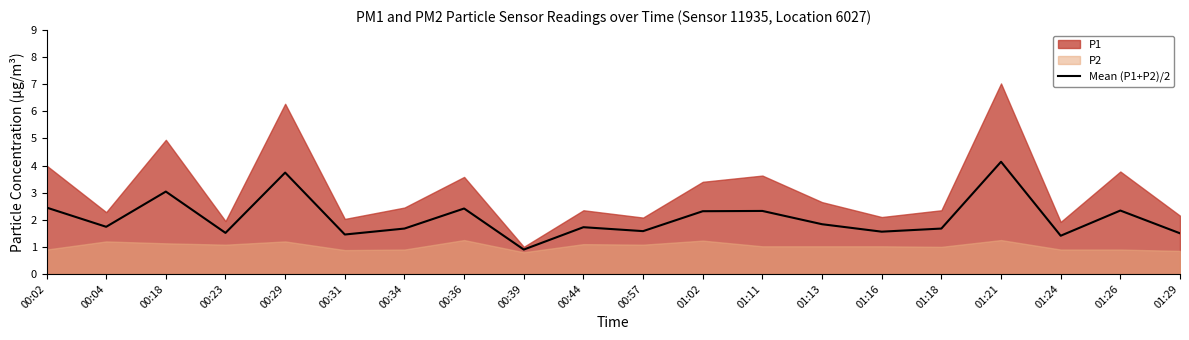

How many interior local valleys (lower than both neighbors) does the data have?

7